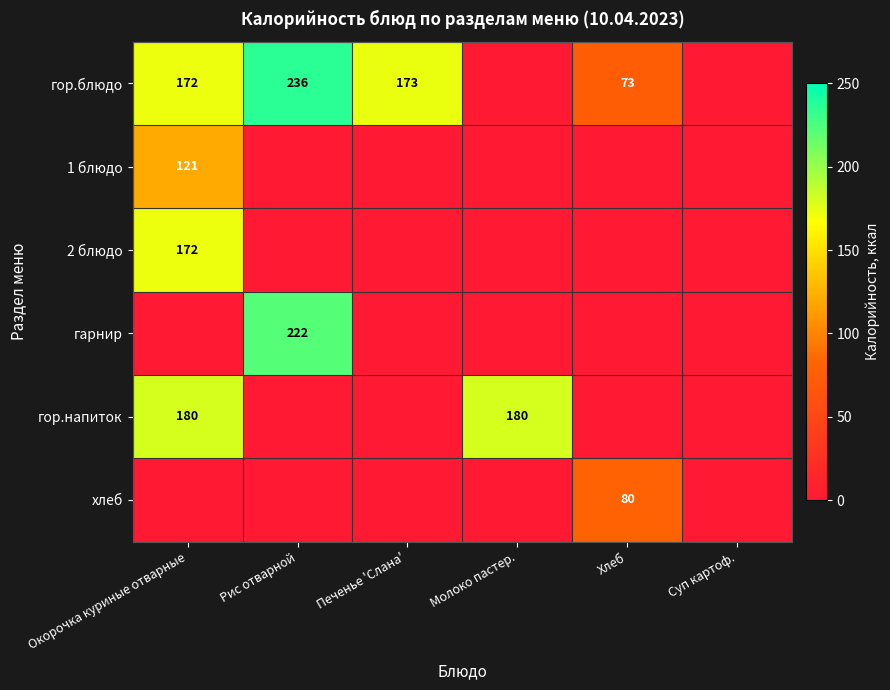

The гор.блюдо series shows 73 at Хлеб. True or false?

True